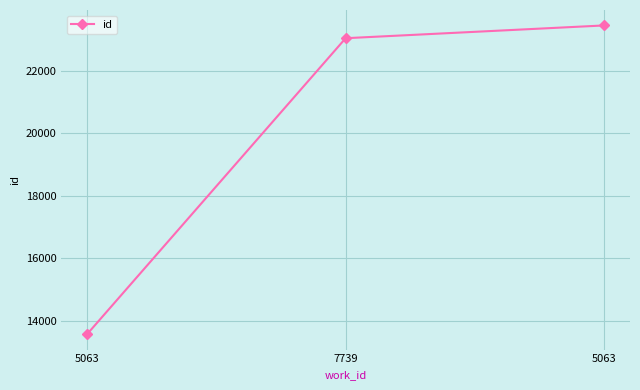

How many data points are less than 23032?

1